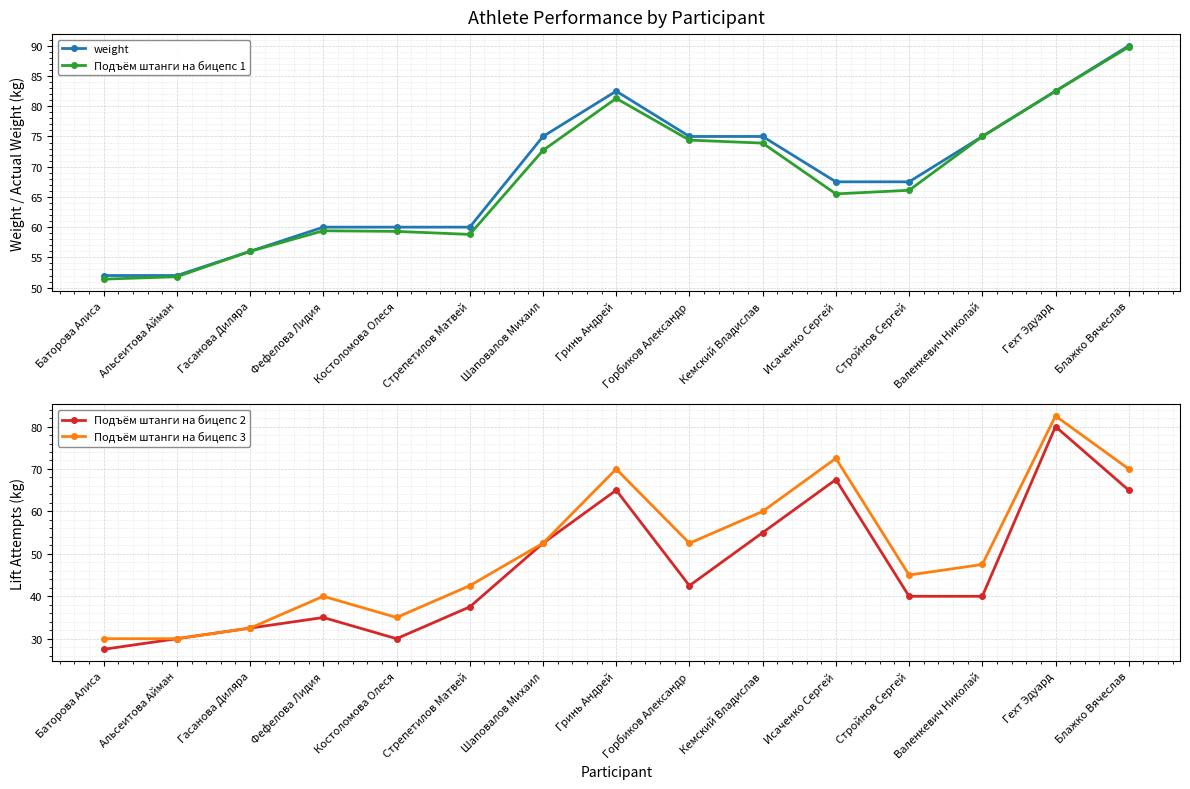

Is it true that weight equals 29.6 at Фефелова Лидия?

False